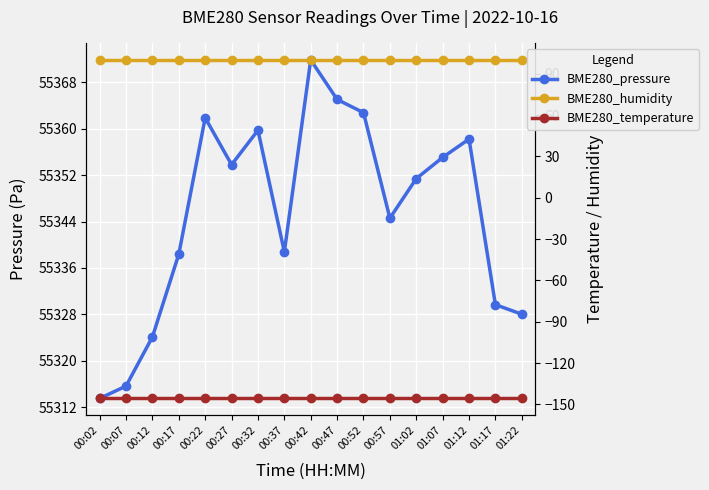

What is the label of the 11th point from the right?

00:32